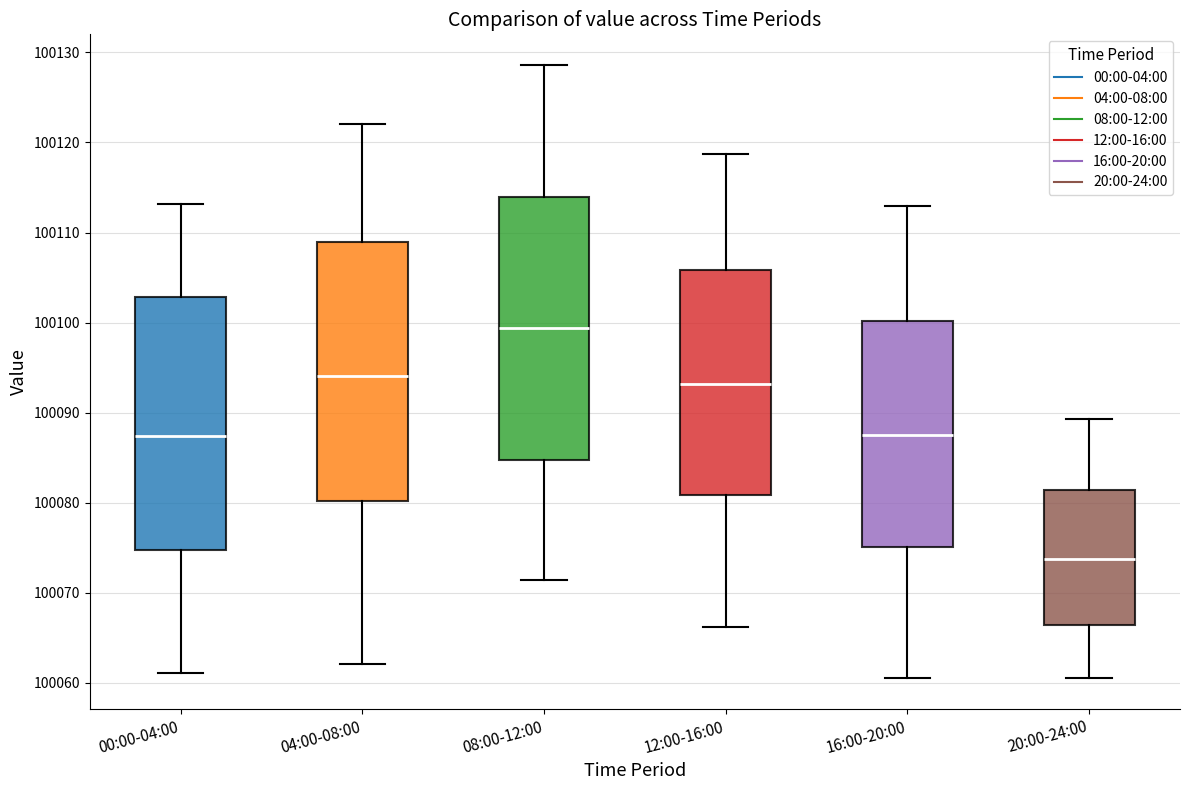

Reading left to right, read every box against the y-axis: the position of its median line, the range the box covers, and the ends of its whiskers. The values are not printed on the chart, so give them approximately, as read against the axis.

00:00-04:00: median 100087, box 100075 to 100103, whiskers 100061 to 100113
04:00-08:00: median 100094, box 100080 to 100109, whiskers 100062 to 100122
08:00-12:00: median 100099, box 100085 to 100114, whiskers 100071 to 100129
12:00-16:00: median 100093, box 100081 to 100106, whiskers 100066 to 100119
16:00-20:00: median 100088, box 100075 to 100100, whiskers 100061 to 100113
20:00-24:00: median 100074, box 100066 to 100081, whiskers 100061 to 100089